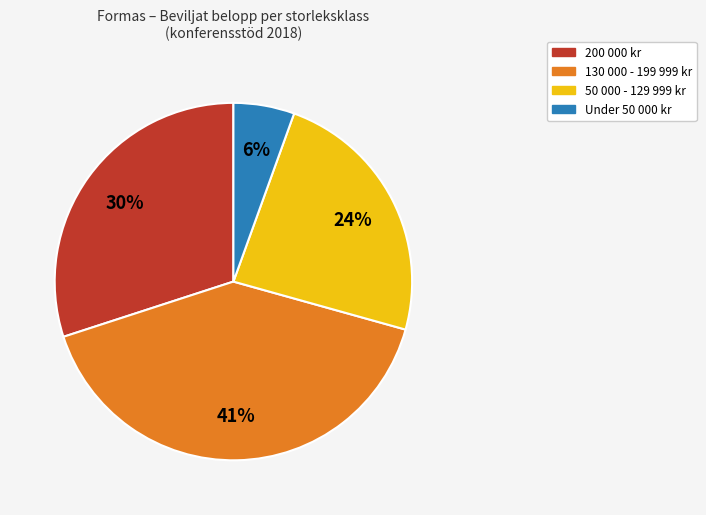

How many slices are in this pie chart?

4